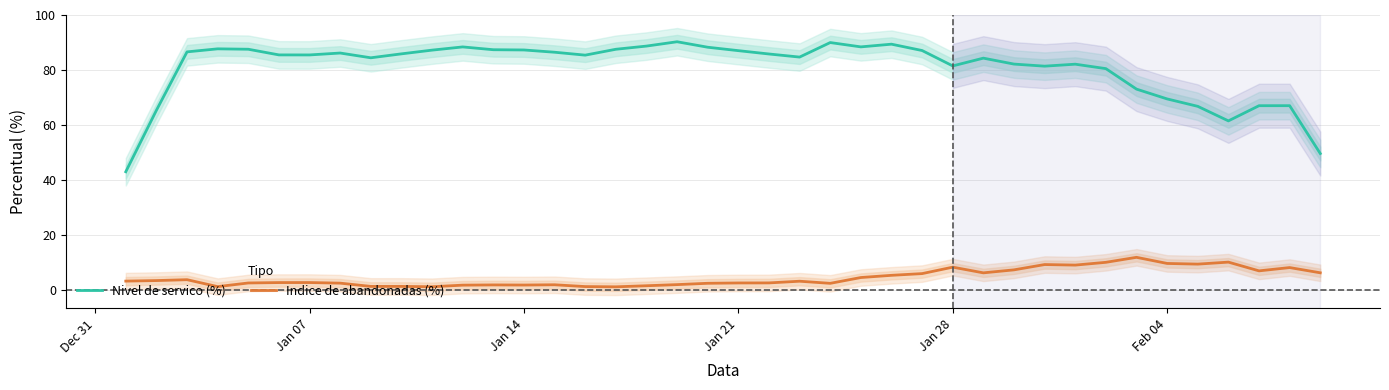

True or false: Indice de abandonadas (%) and Nivel de servico (%) intersect in this chart.

False